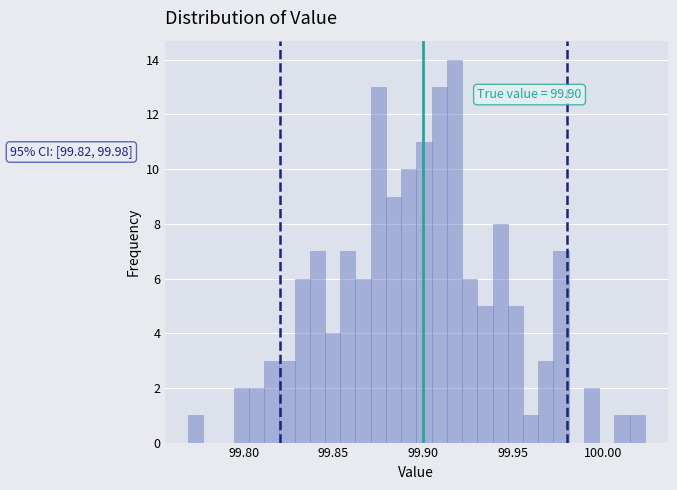

Read against the x-axis, roughly where is the centre of the tallest bar?

99.915